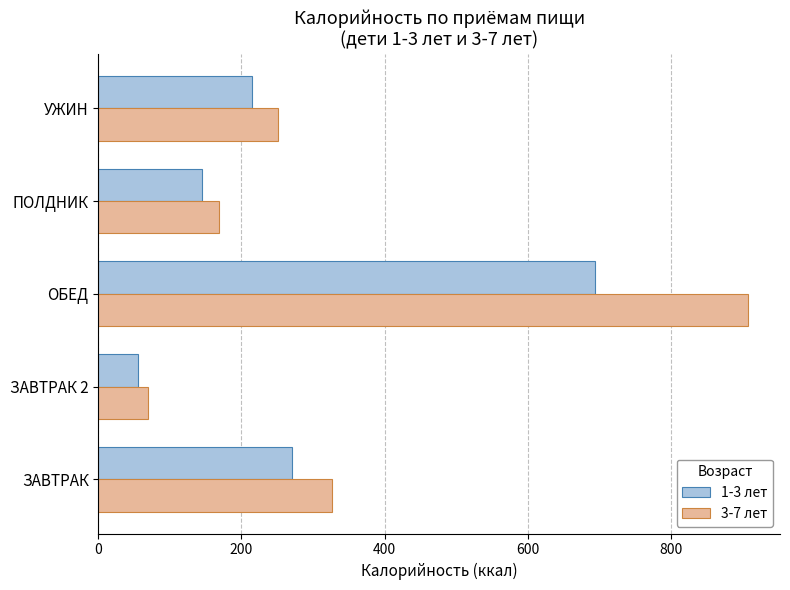

Which series has the widest spread of values?

3-7 лет